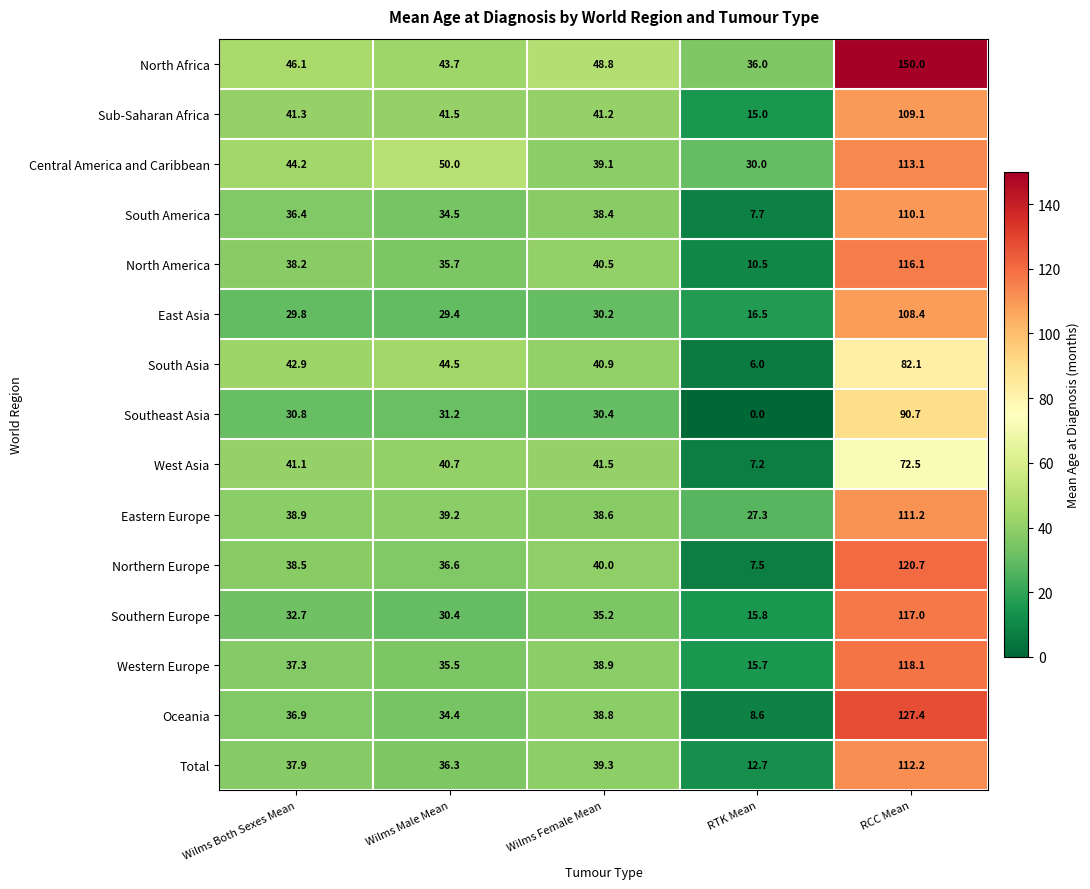

What is the maximum value shown in the chart?

150.0